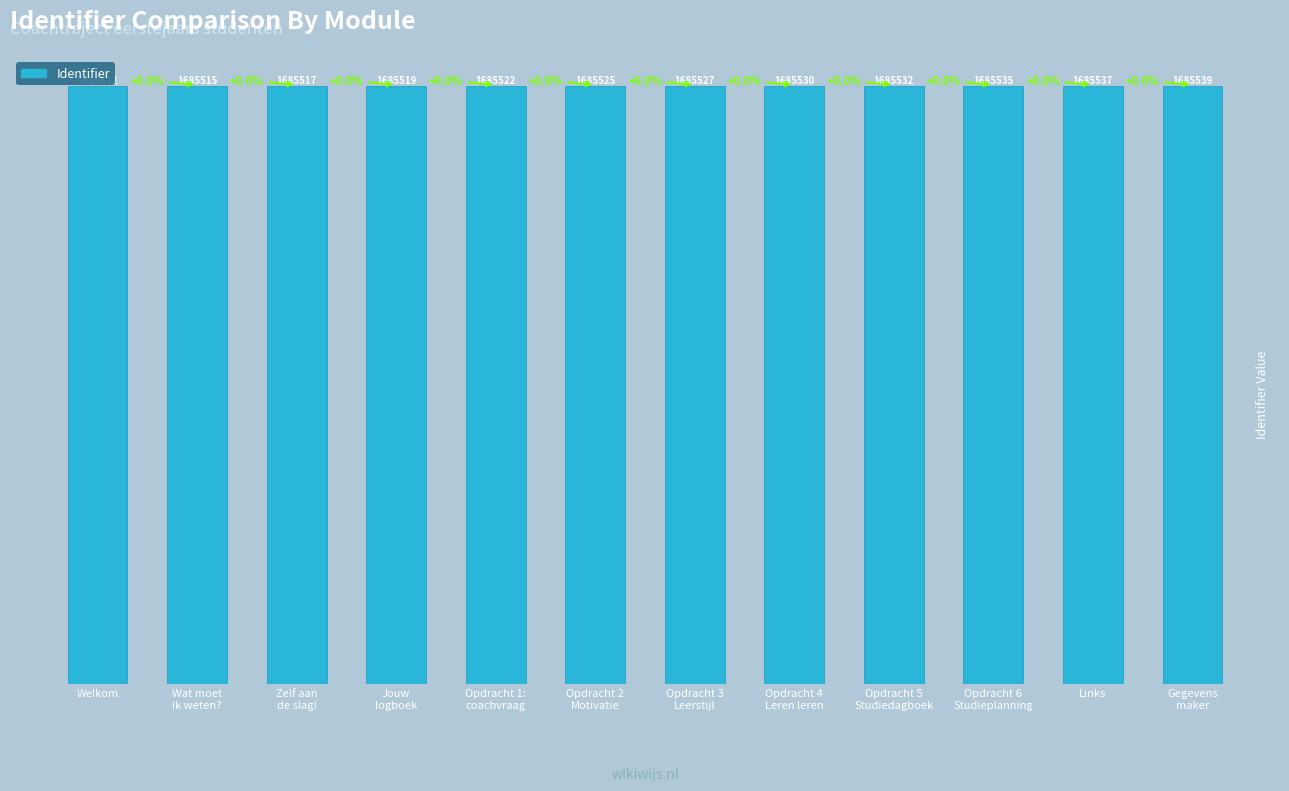

What is the difference between the values at Jouw
logboek and Opdracht 1:
coachvraag?

3